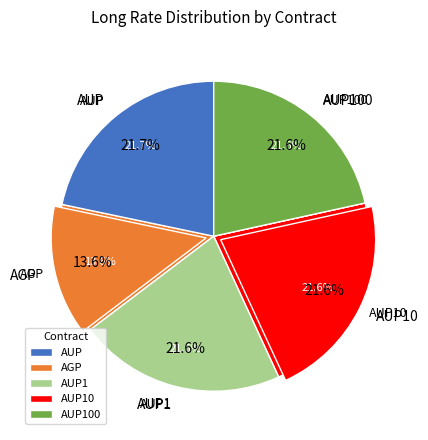

Which category has the biggest portion of the pie?

AUP